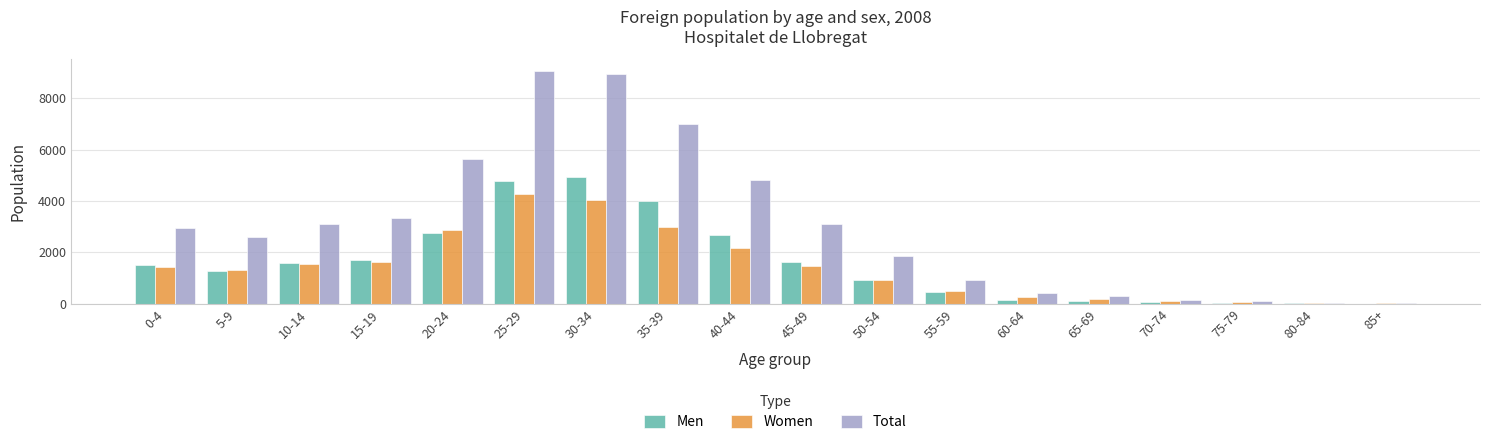

The value of Women at 50-54 is 919. True or false?

True